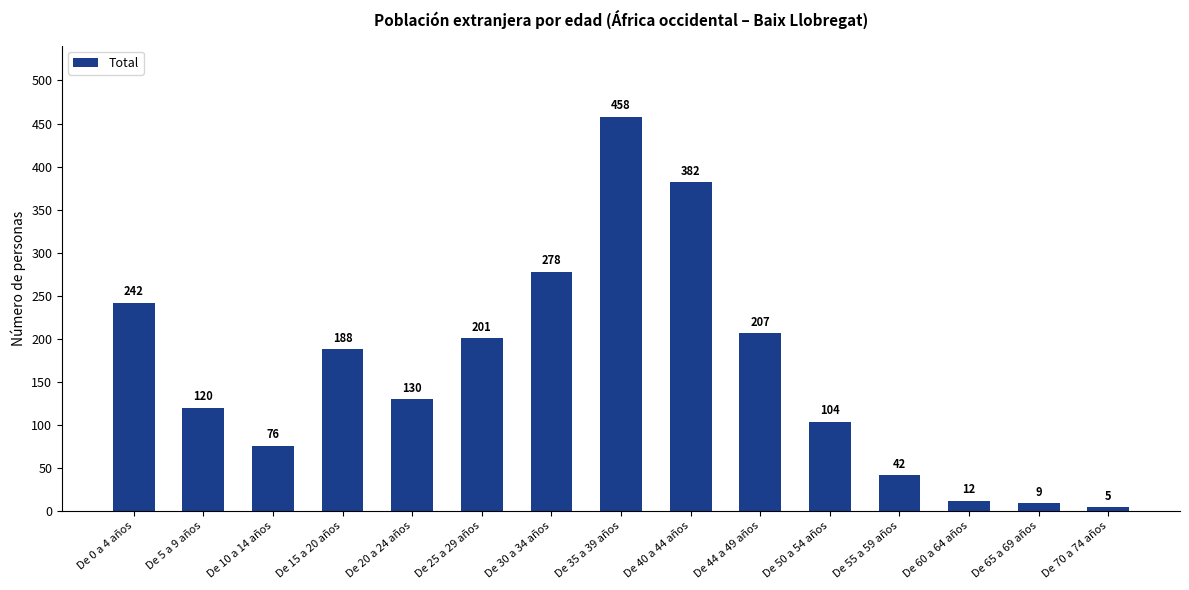

What is the difference between the maximum and minimum values?

453